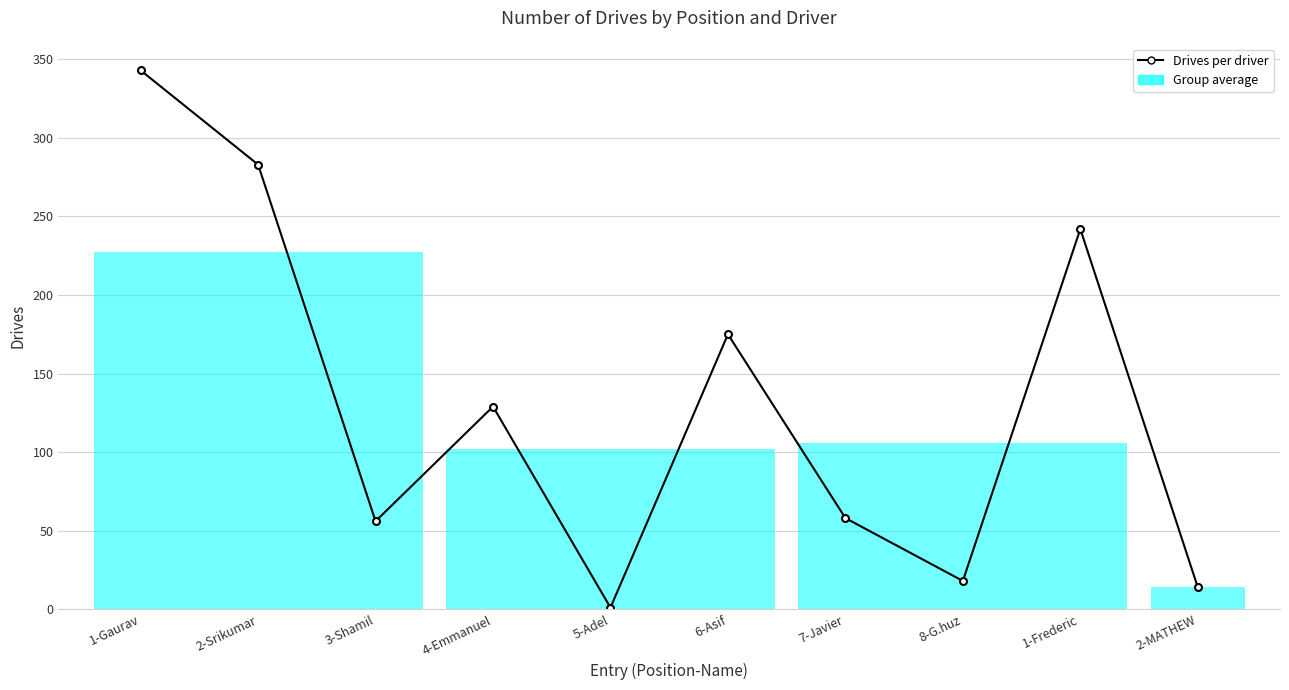

True or false: the data has more than 1 interior local peaks.

True